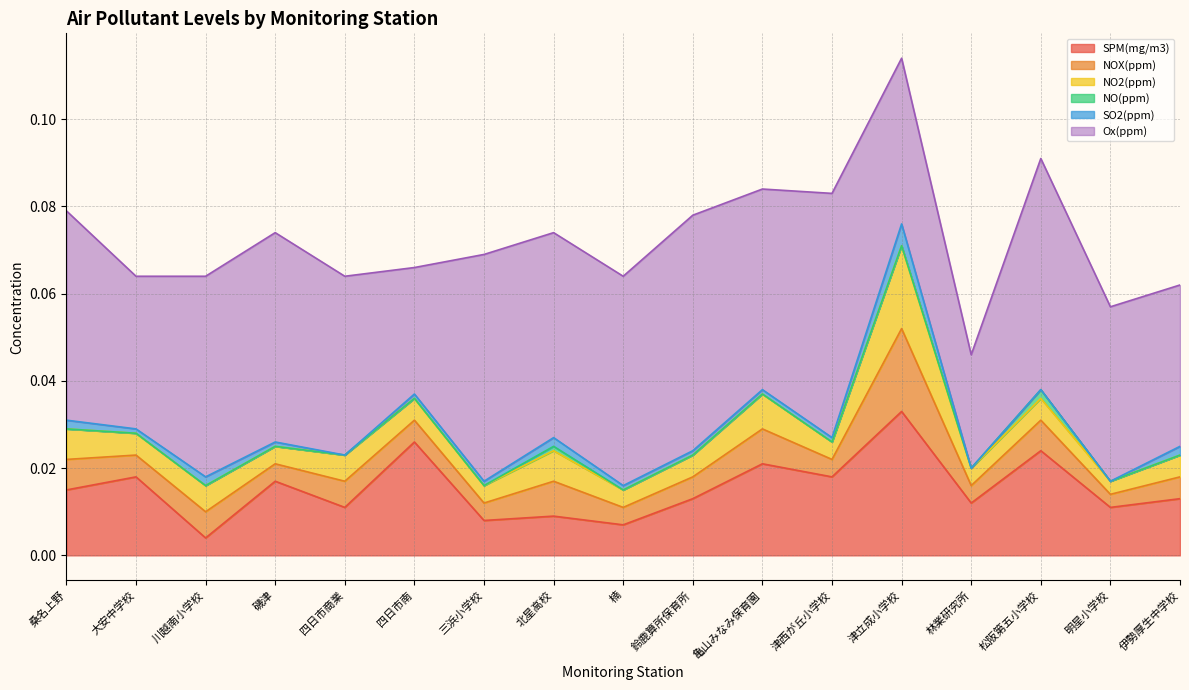

True or false: Ox(ppm) has more than 1 interior local peaks.

True